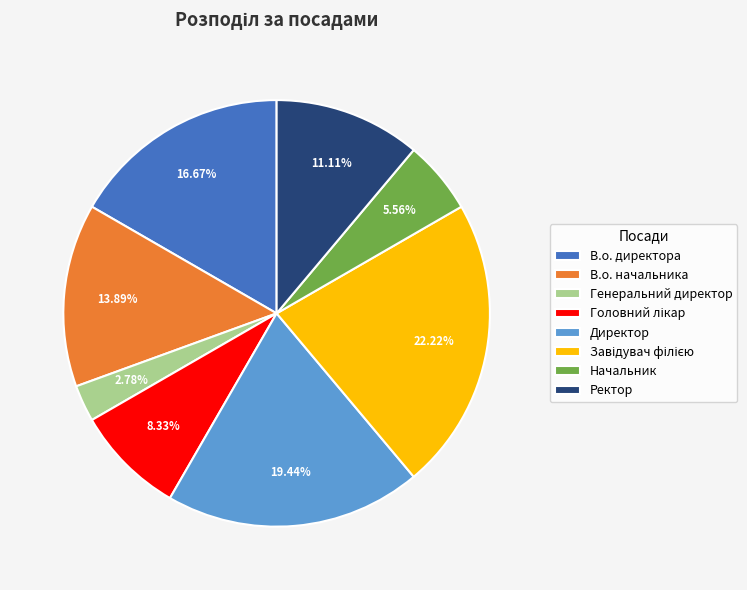

To the nearest percent, what is the difference between the largest and smallest slice percentages?

19%